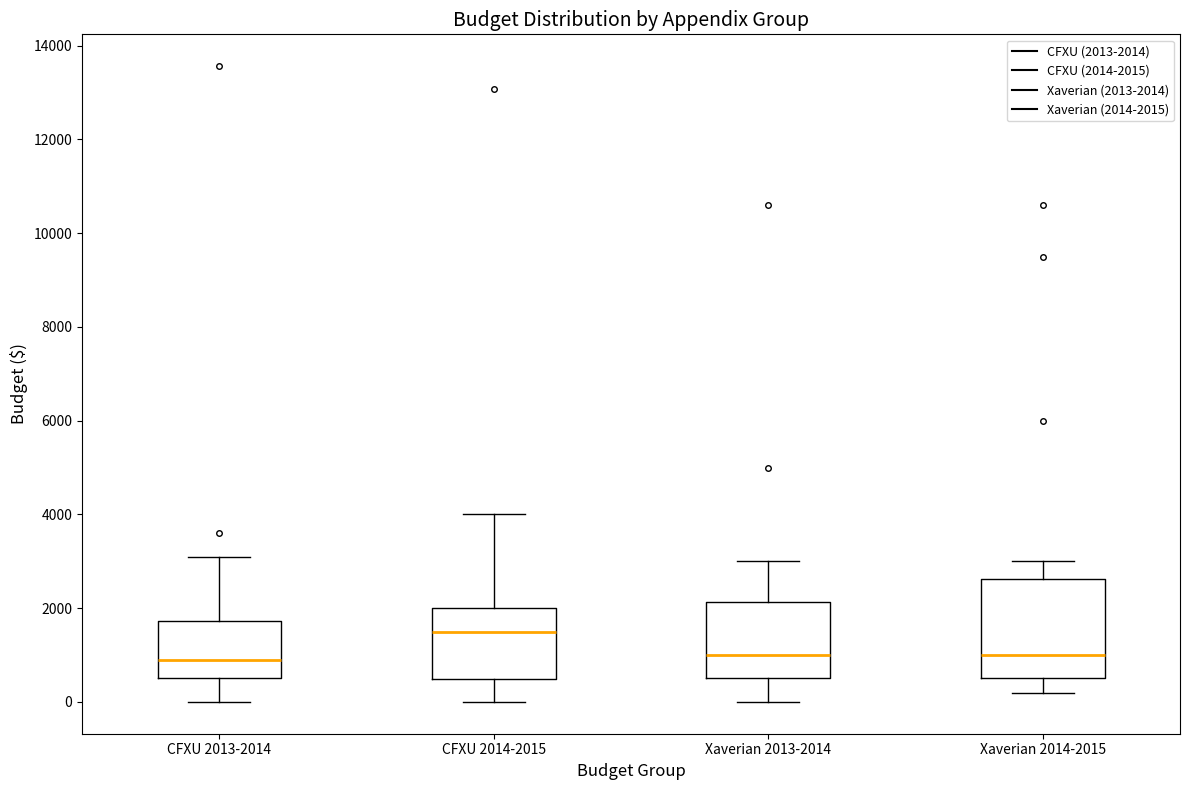

Reading left to right, read every box against the y-axis: the position of its median line, the range the box covers, and the ends of its whiskers. The values are not printed on the chart, so give them approximately, as read against the axis.

CFXU 2013-2014: median 1000, box 600 to 1800, whiskers 0 to 3000
CFXU 2014-2015: median 1600, box 400 to 2000, whiskers 0 to 4000
Xaverian 2013-2014: median 1000, box 600 to 2200, whiskers 0 to 3000
Xaverian 2014-2015: median 1000, box 600 to 2600, whiskers 200 to 3000